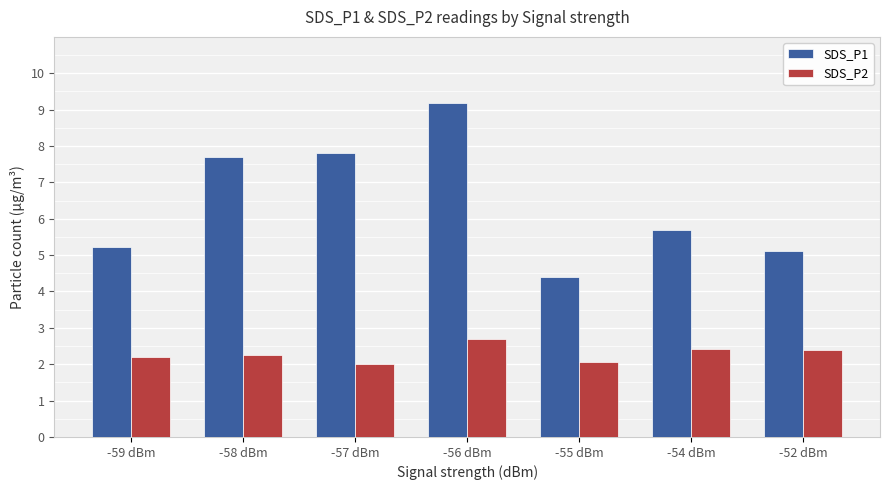

The value of SDS_P2 at -52 dBm is 0.8. True or false?

False